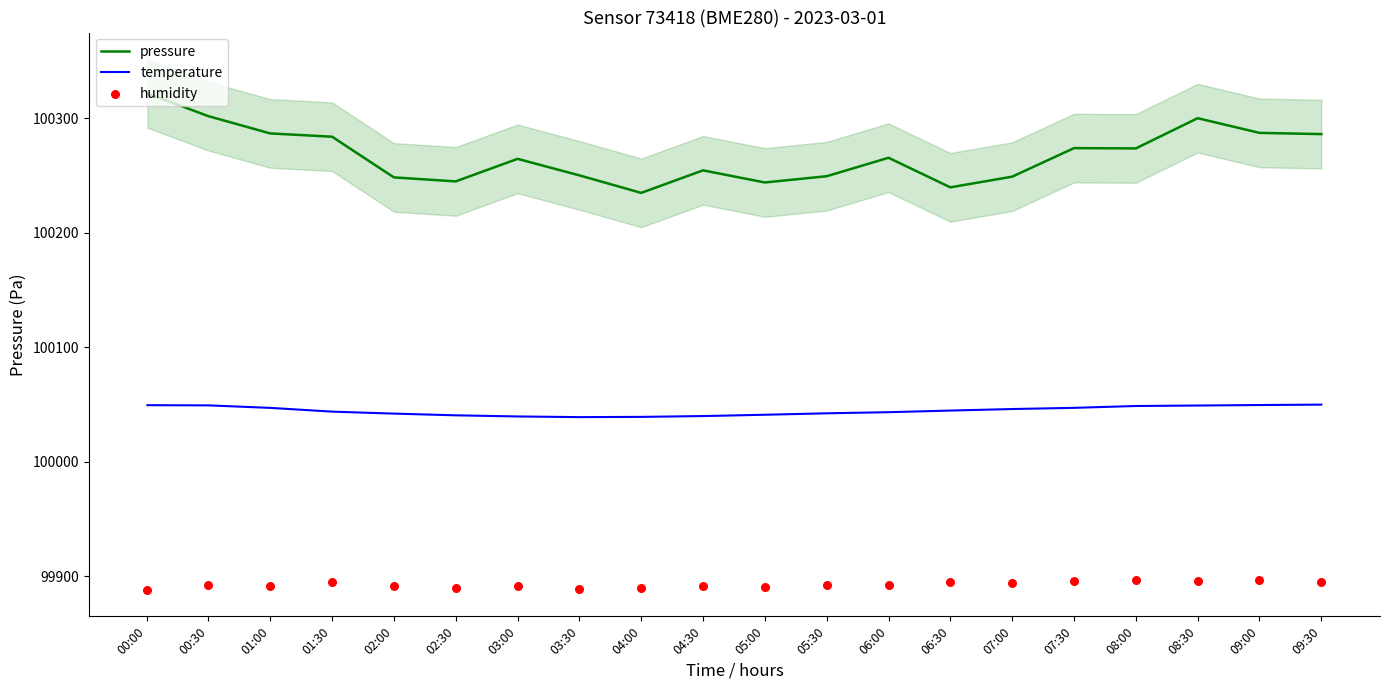

Is the value of pressure at 01:30 greater than the value of temperature at 02:00?

Yes